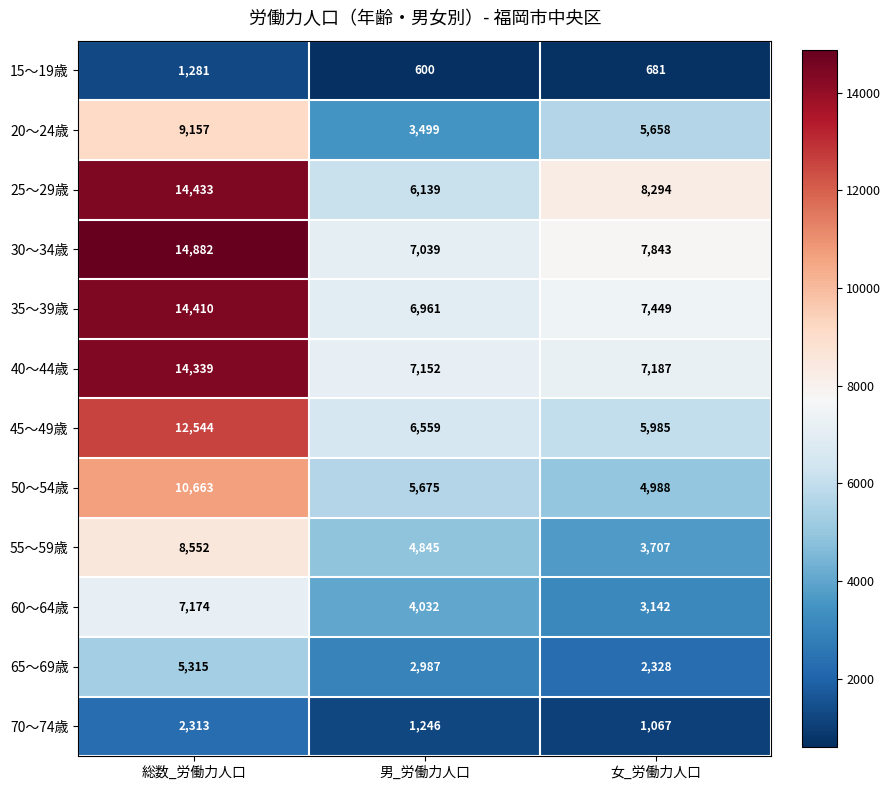

What is the greatest value displayed?

14882